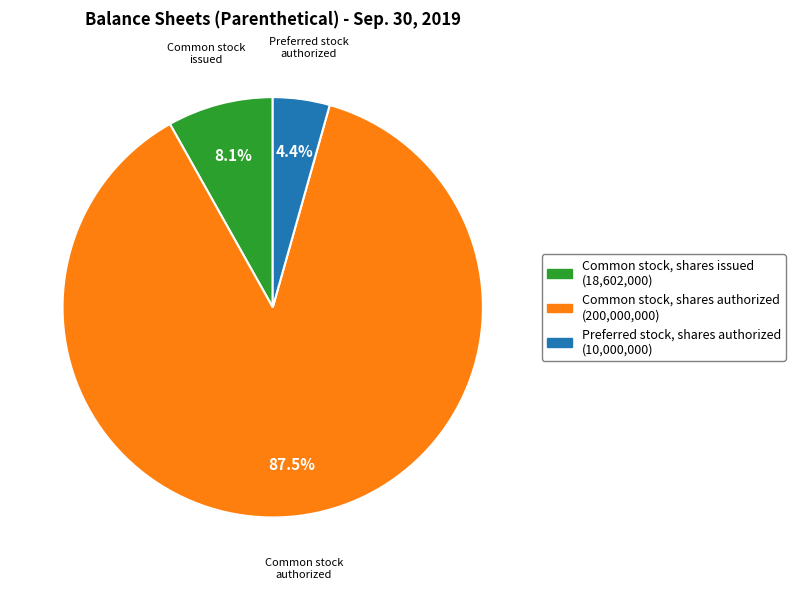

Which category has the smallest portion of the pie?

Preferred stock, shares authorized